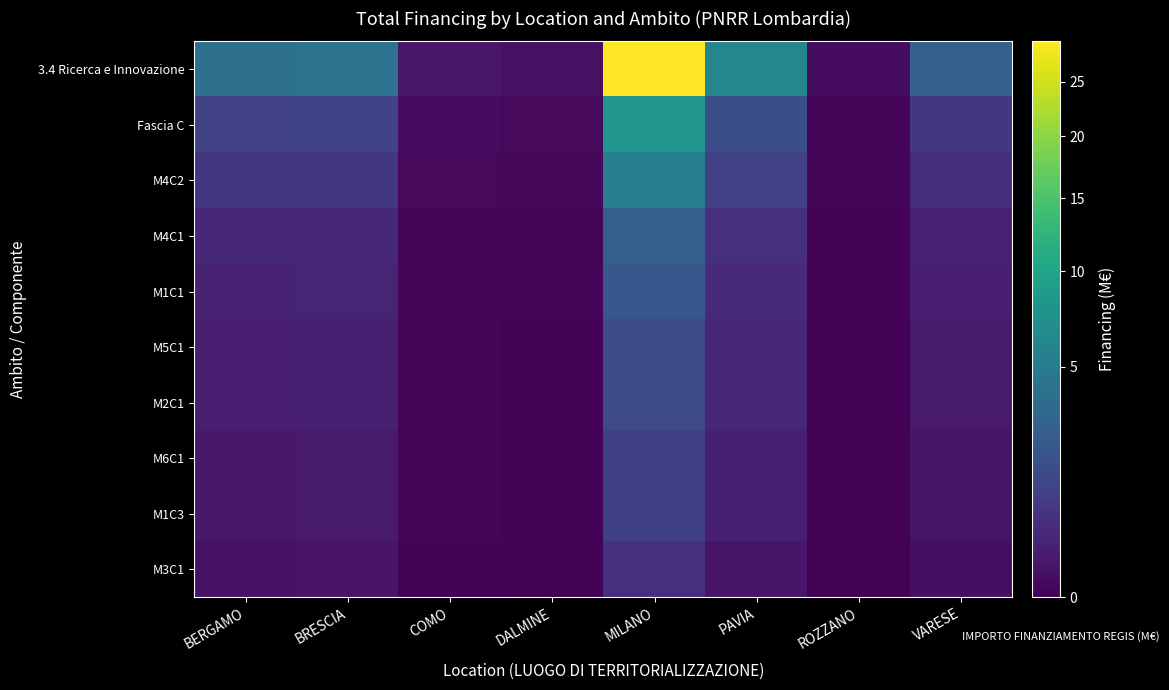

Between DALMINE and ROZZANO, which is larger?

DALMINE